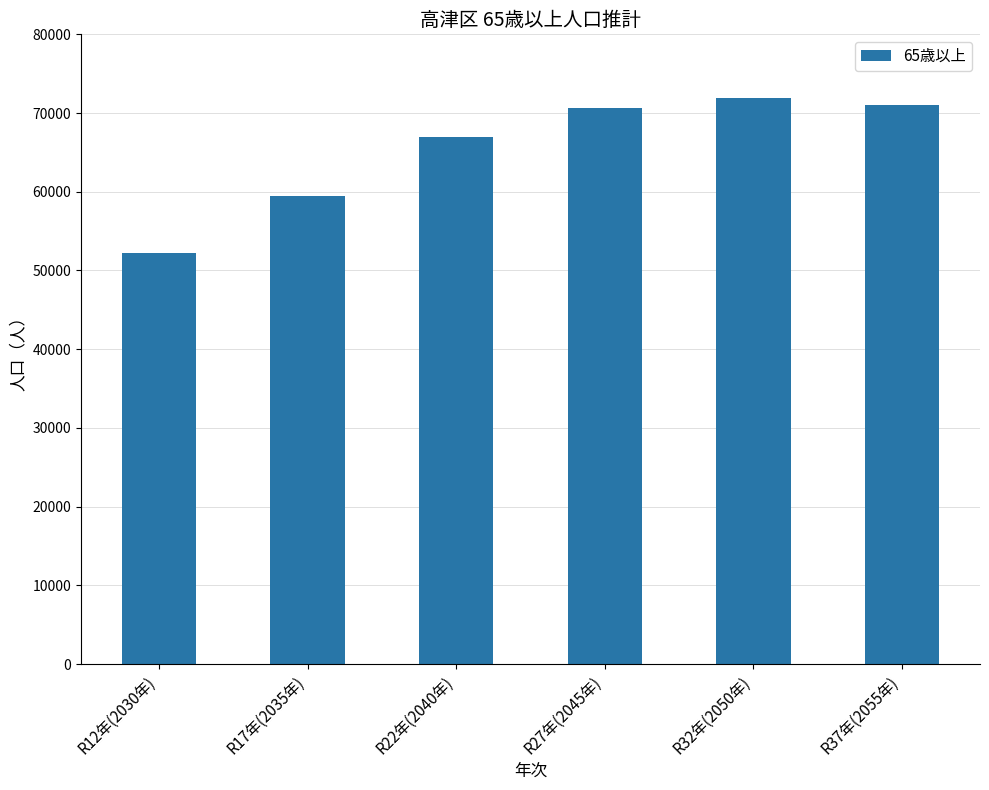

Where is the data nearest to the value 62050?

R17年(2035年)